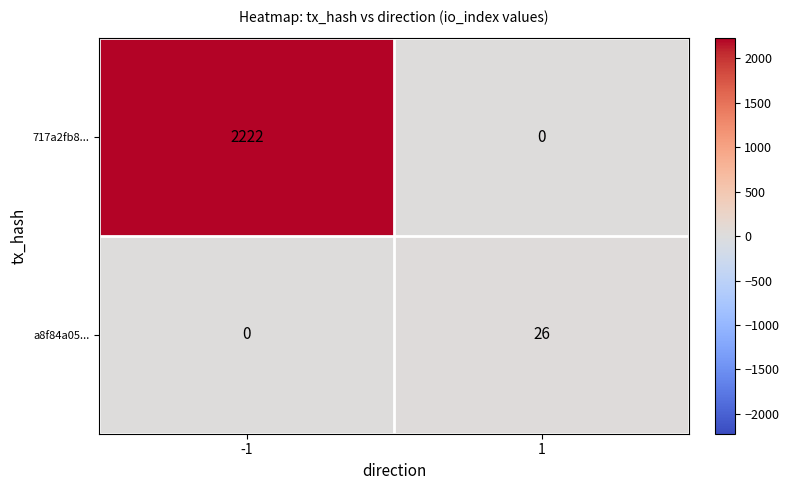

What is the total value across all series at 1?

26